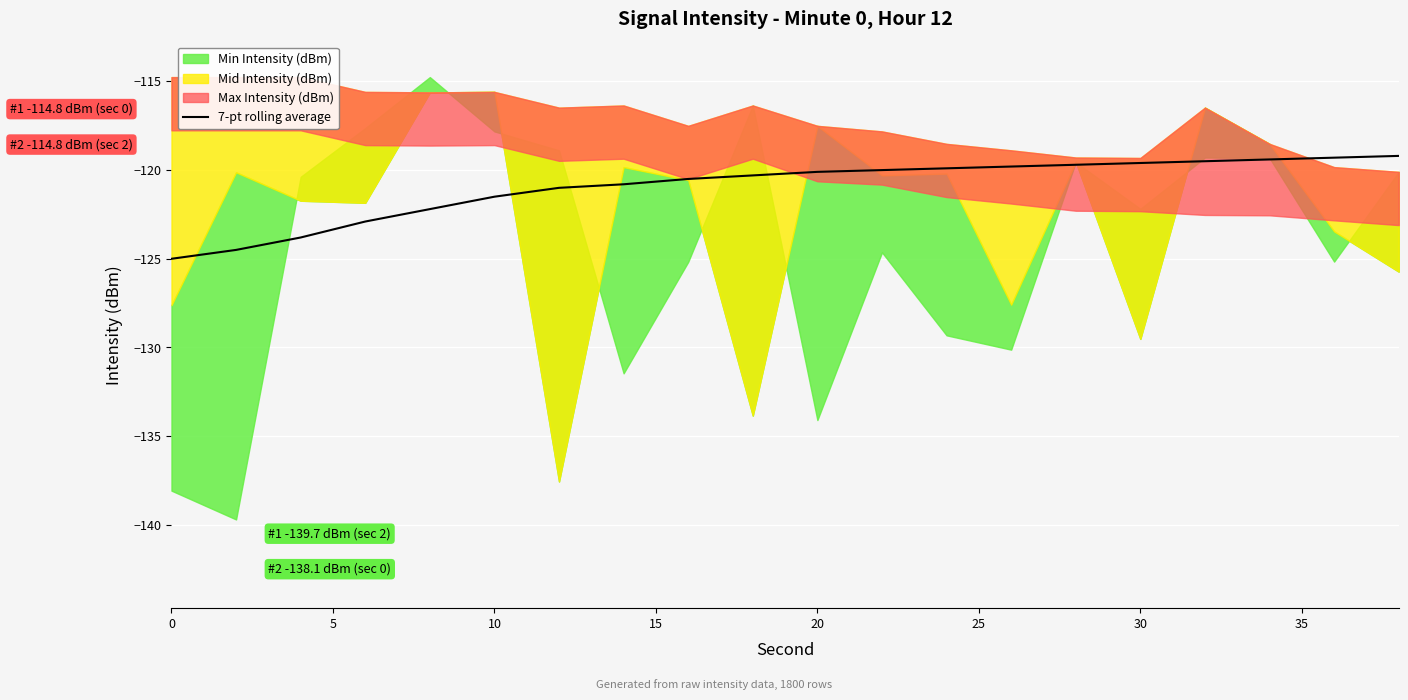

What is the maximum value for 7-pt rolling average?

-119.2